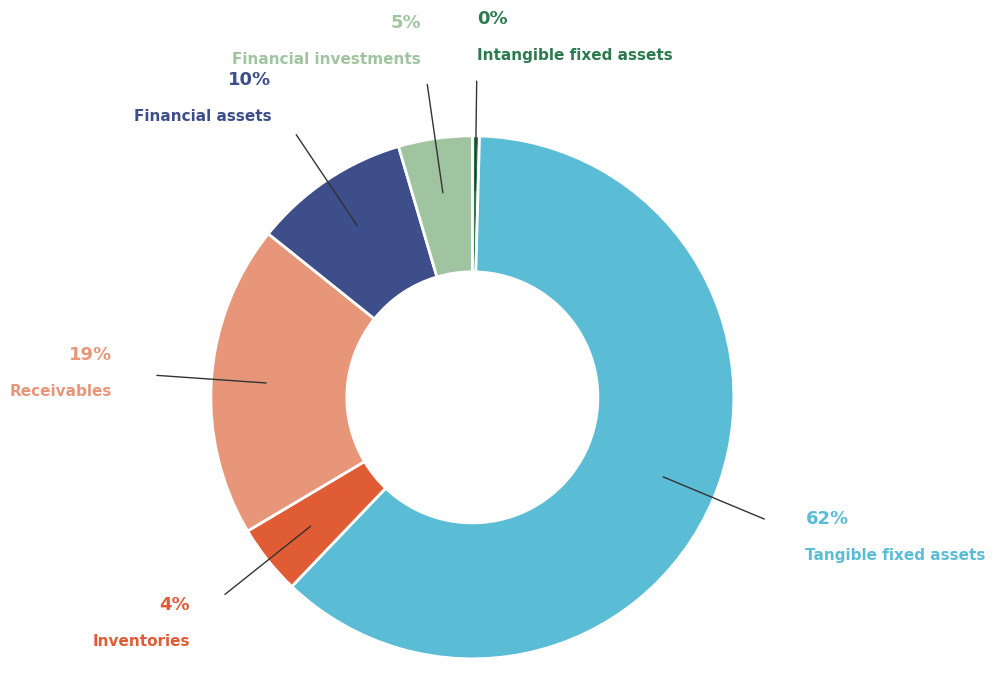

Count the number of slices in the pie.

6